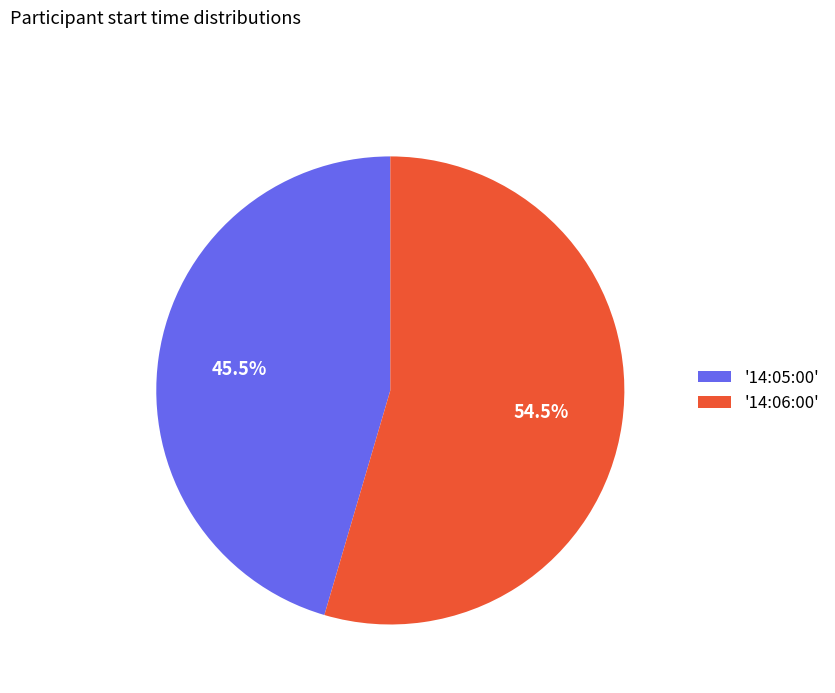

What portion of the pie excludes '14:06:00'?

45.5%